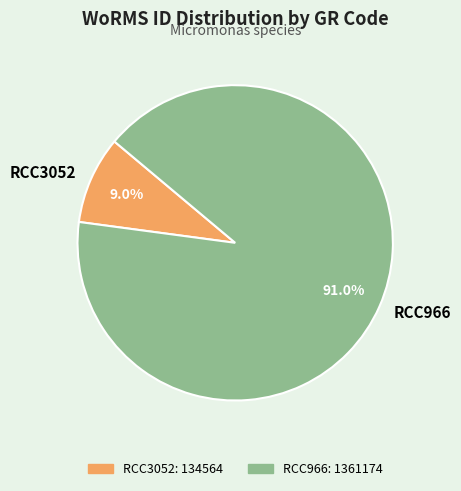

The RCC3052 slice represents 18% of the pie. True or false?

False